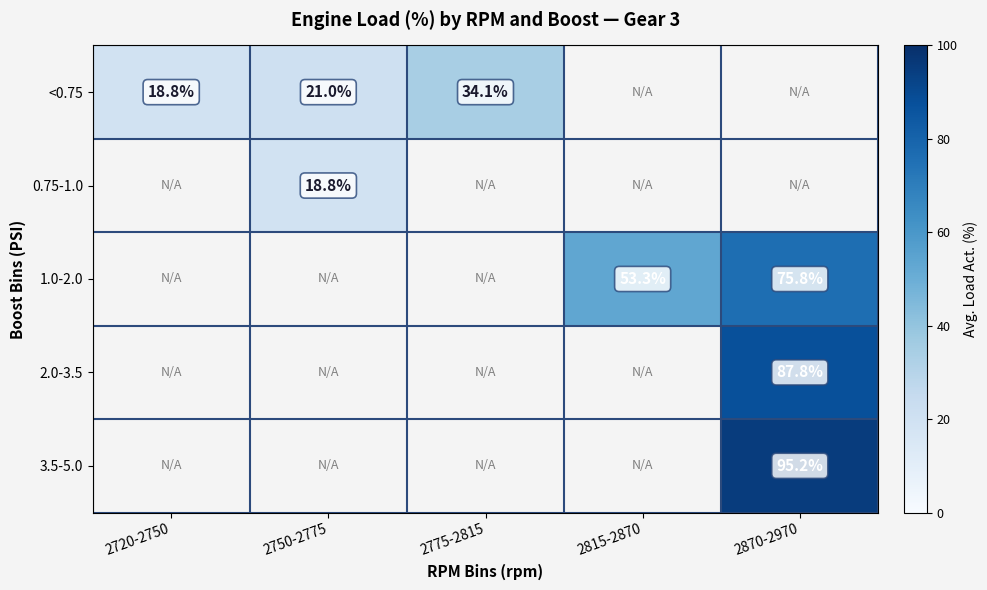

List the labels in order of 2.0-3.5 value, largest first.

2720-2750, 2750-2775, 2775-2815, 2815-2870, 2870-2970